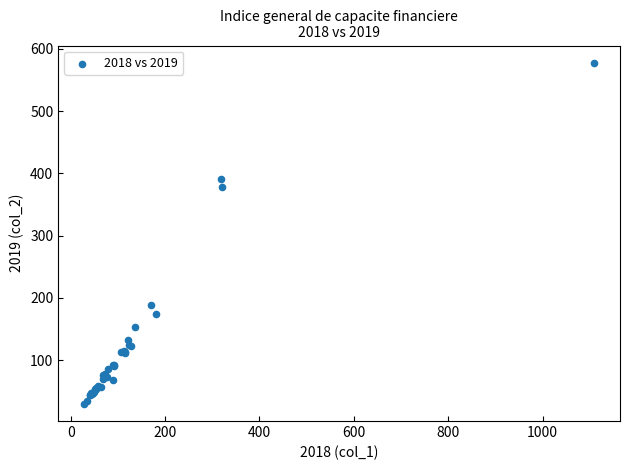

What Y value in the scatter plot is closest to 303?

377.5